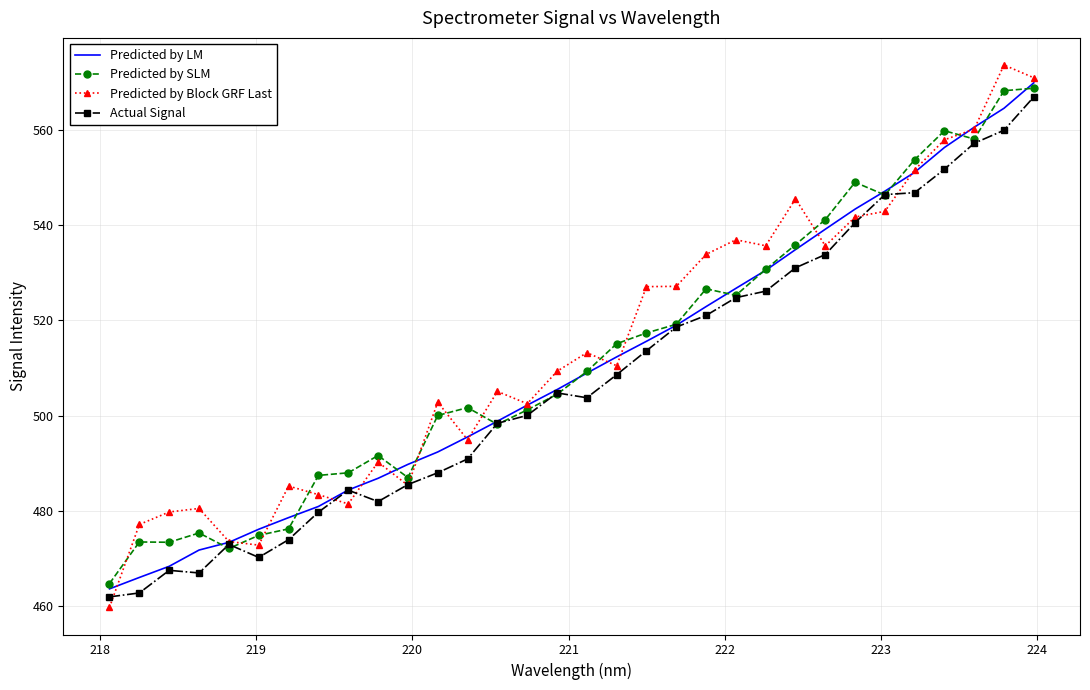

In Predicted by SLM, how many points are higher than both neighbors (excluding endpoints)?

7